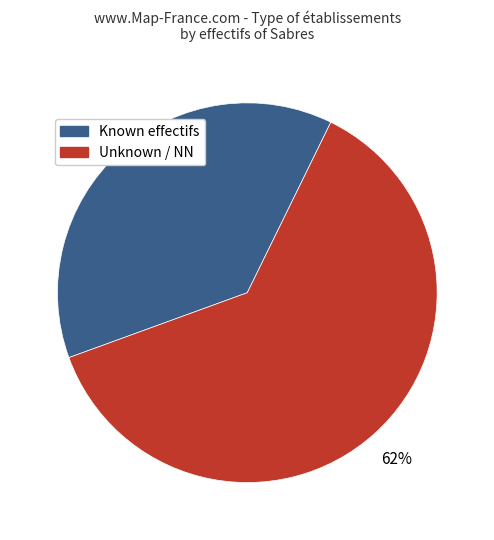

What percentage is the Known effectifs slice, to the nearest percent?

38%